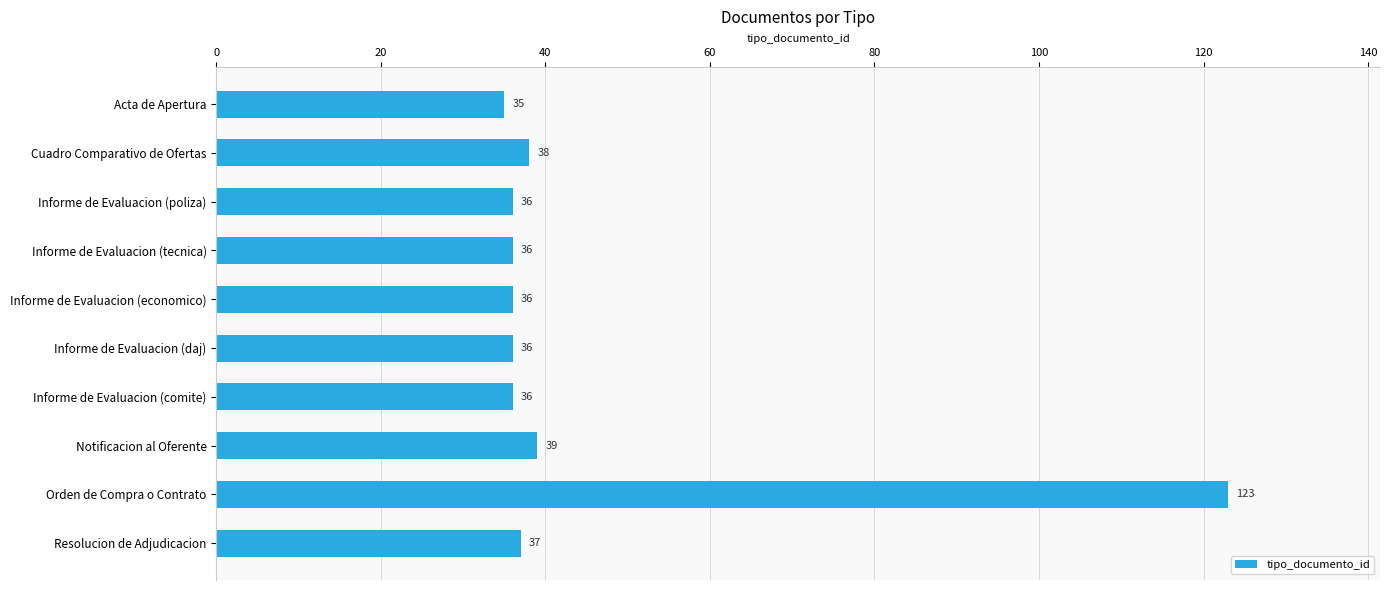

Where is the data nearest to the value 79?

Notificacion al Oferente